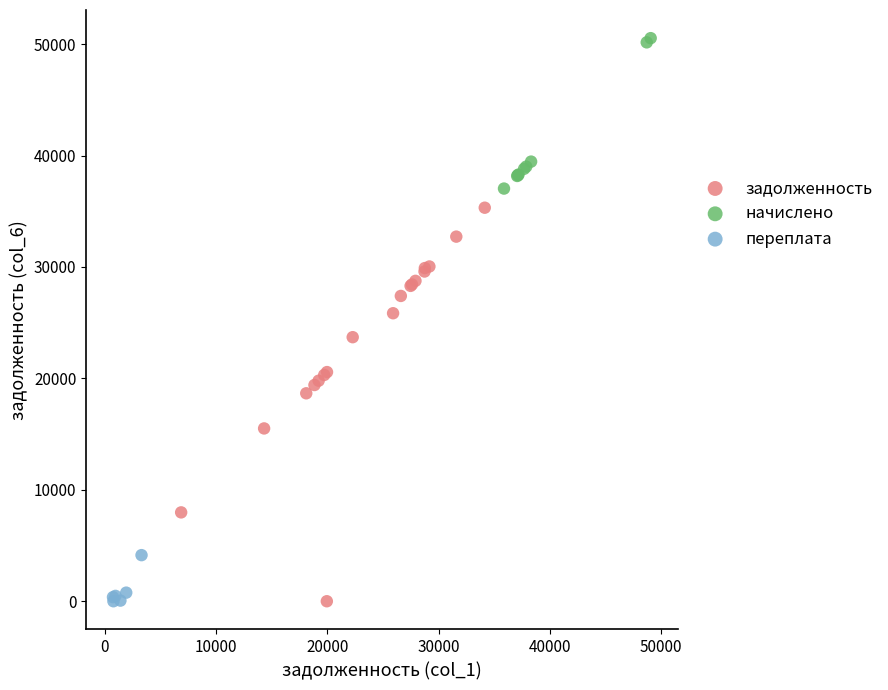

Which series has the largest Y range (max minus min)?

задолженность